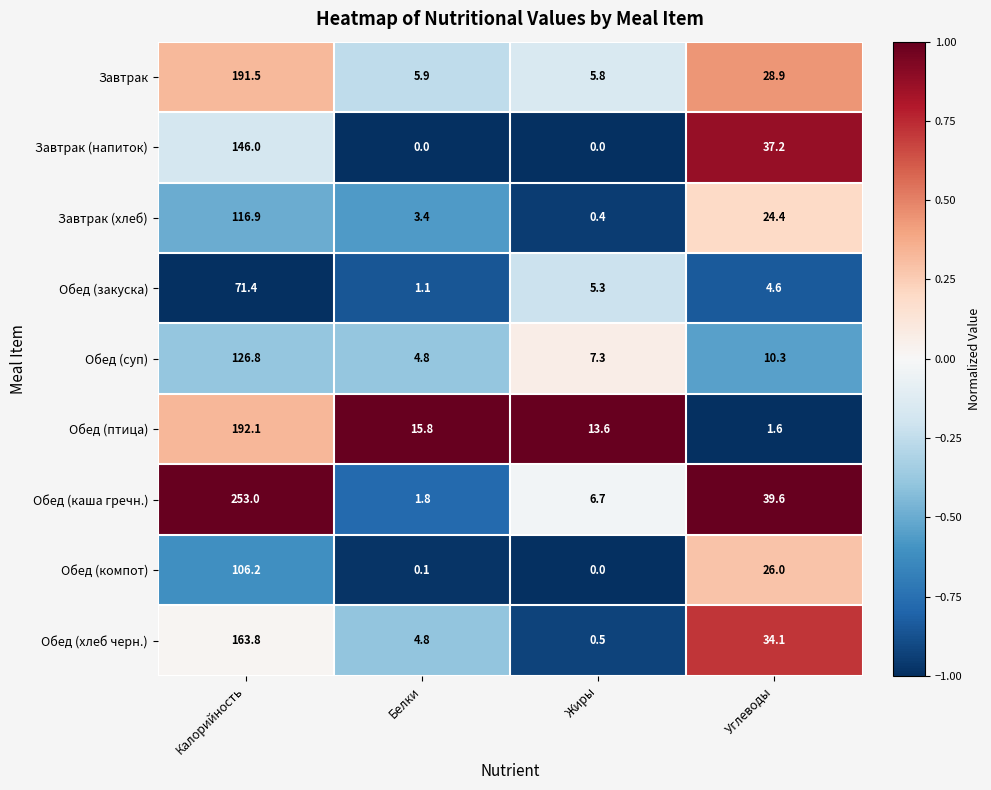

What is the lowest value of the Обед (закуска) series?

1.1